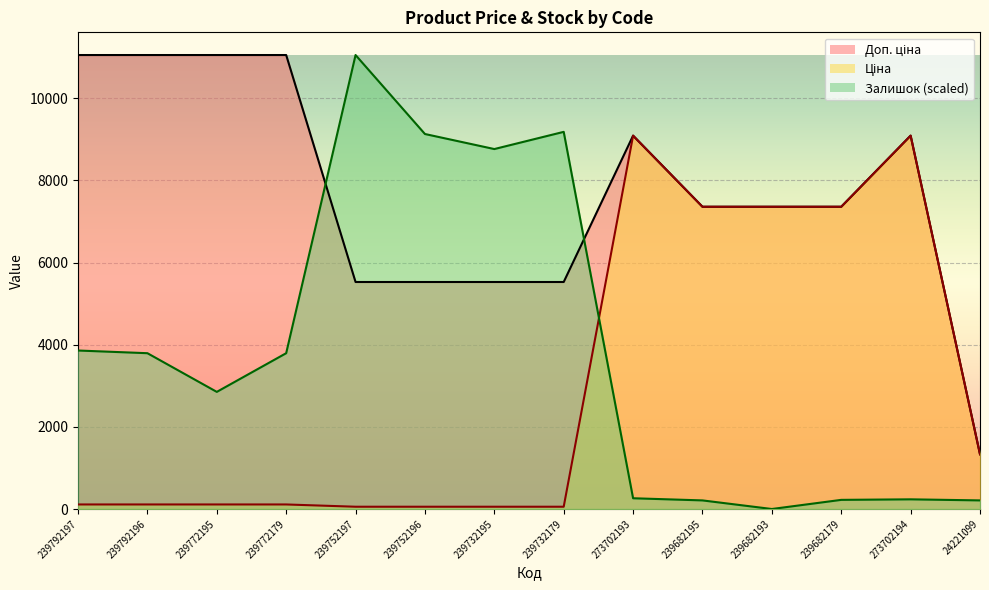

Where is Залишок nearest to the value 5527?

239792197